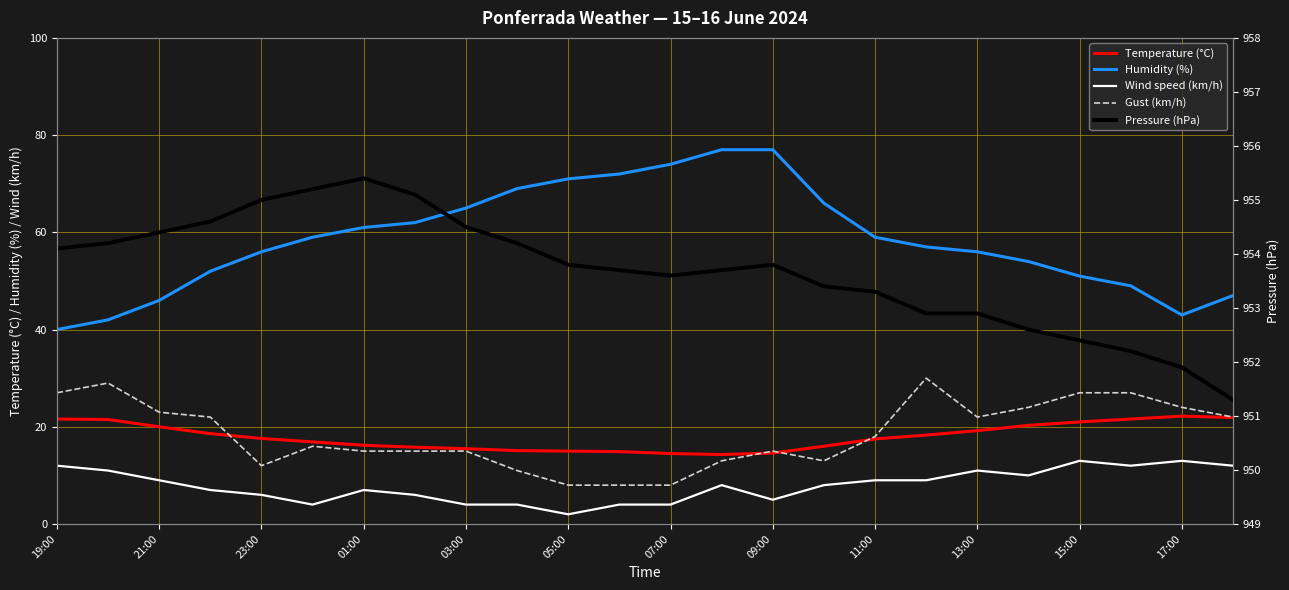

Which series has the largest total across all categories?

Pressure (hPa)